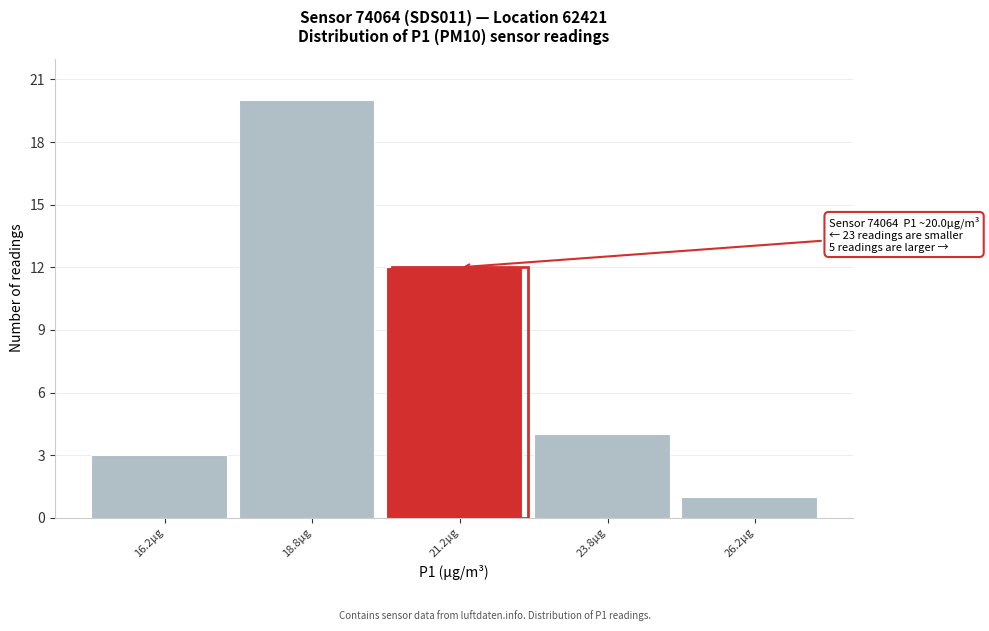

Which range on the x-axis has the tallest bar?

17.5 to 20.0